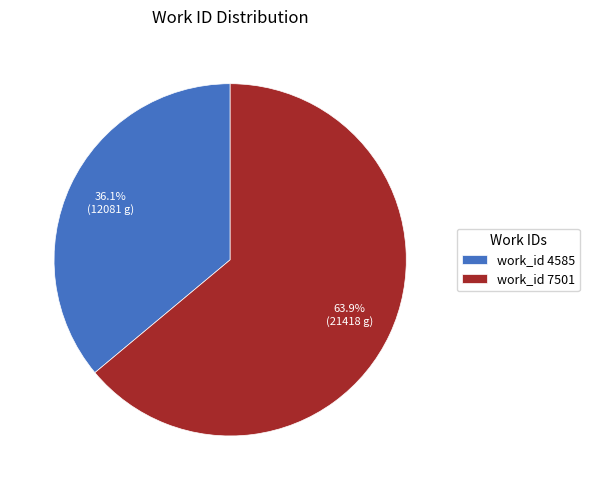

Do work_id 4585 and work_id 7501 together represent more than half of the pie?

Yes